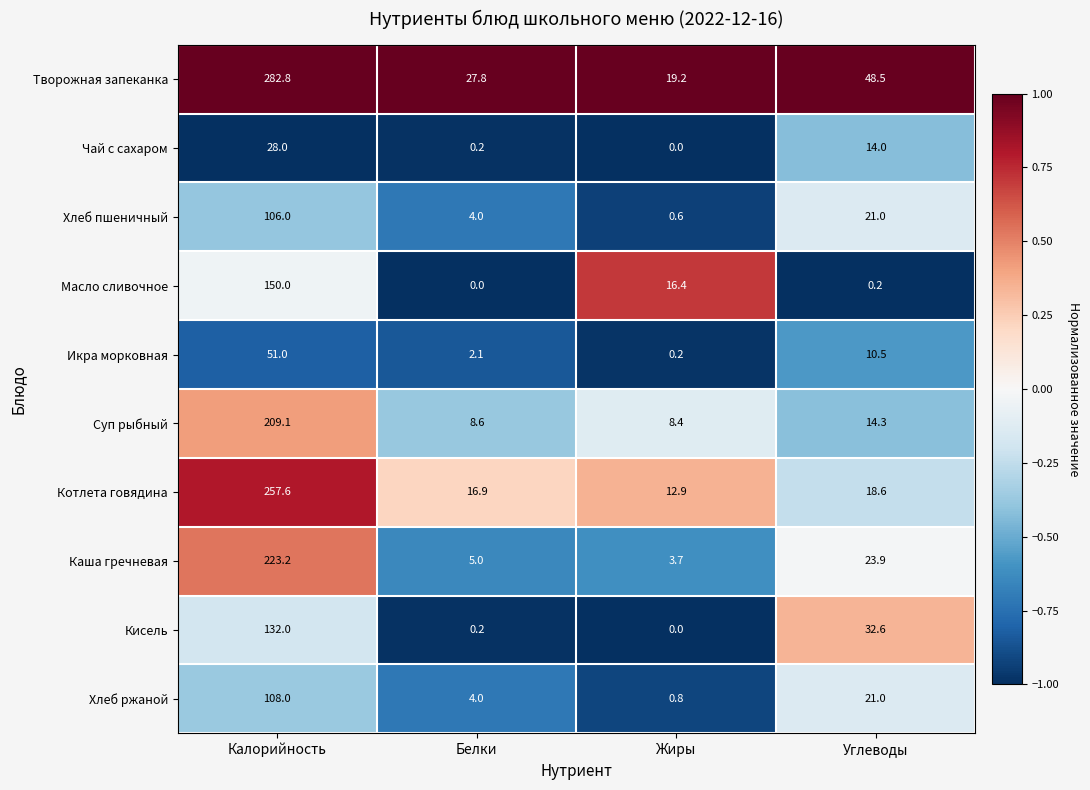

Rank the series at Калорийность from highest to lowest value.

Творожная запеканка, Котлета говядина, Каша гречневая, Суп рыбный, Масло сливочное, Кисель, Хлеб ржаной, Хлеб пшеничный, Икра морковная, Чай с сахаром